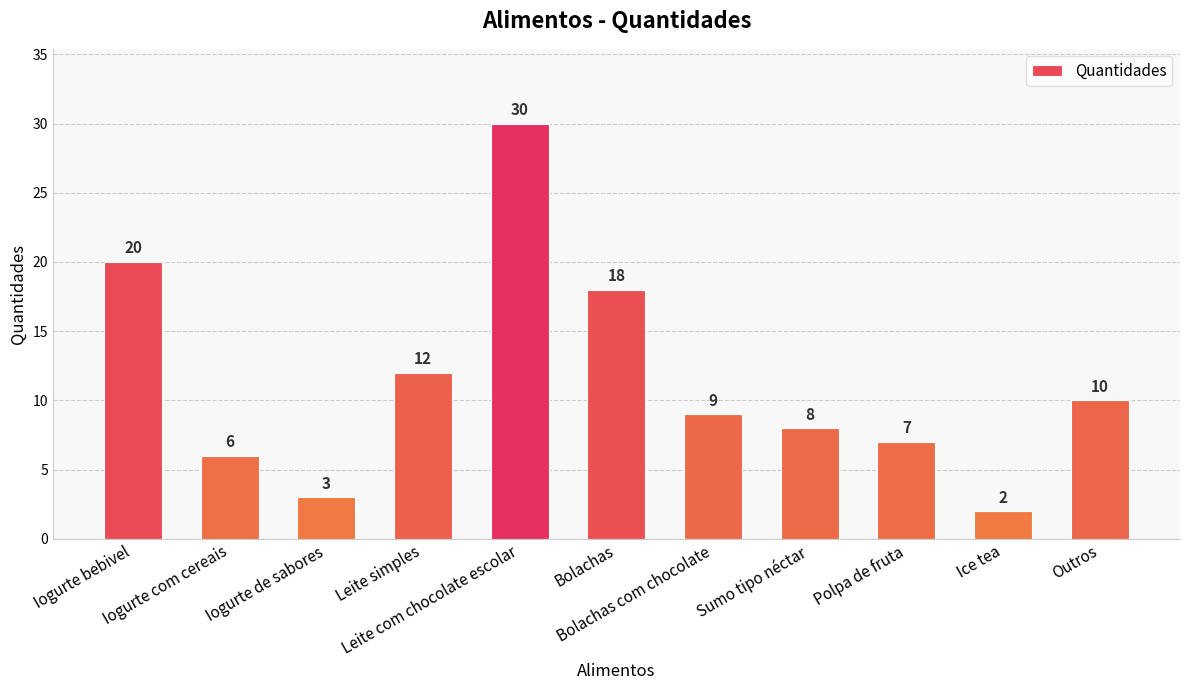

The chart shows a value of 3 at Iogurte de sabores. True or false?

True